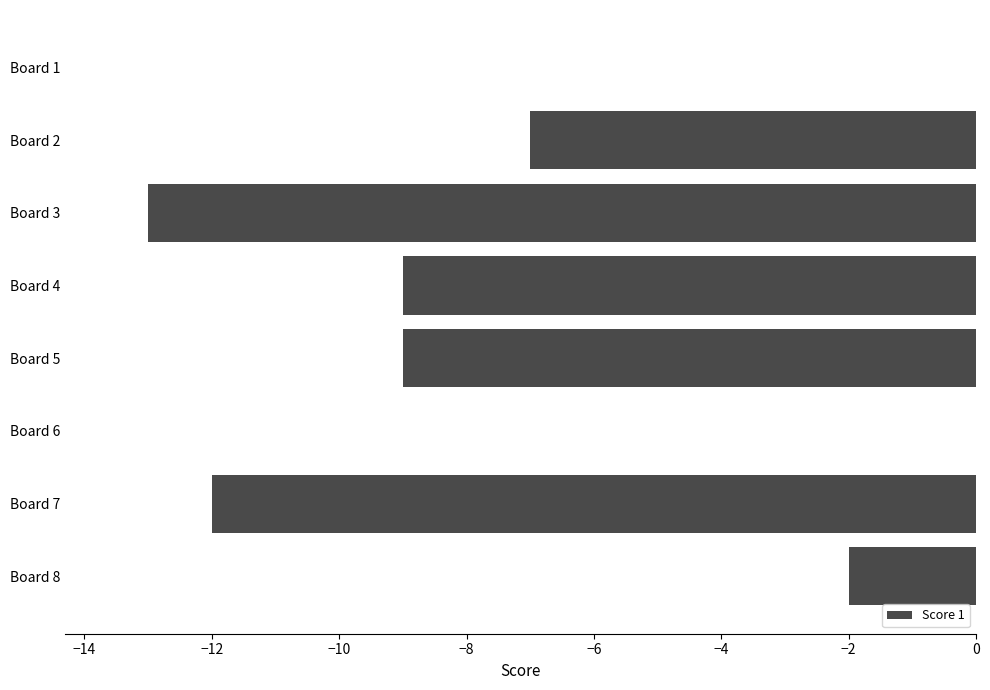

At which label is the value closest to -6?

Board 2